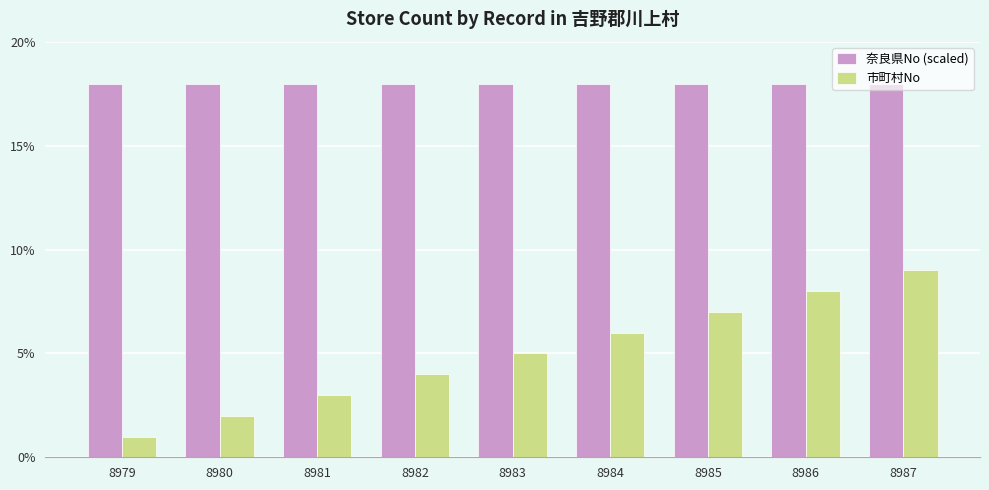

At which category does the chart reach its minimum across all series?

8979